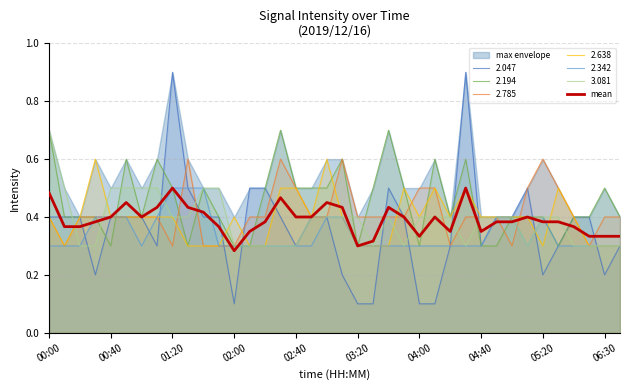

Is it true that the value at 25 is 0.4?

True